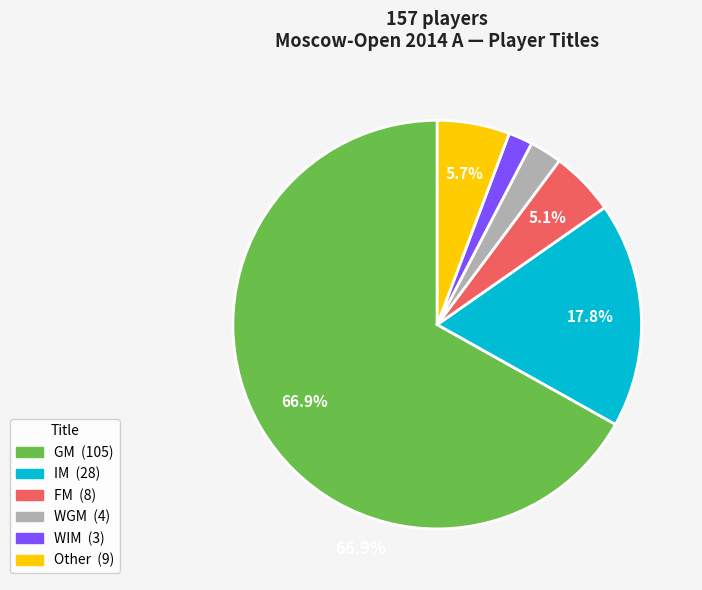

Is the sum of WGM and WIM greater than half?

No